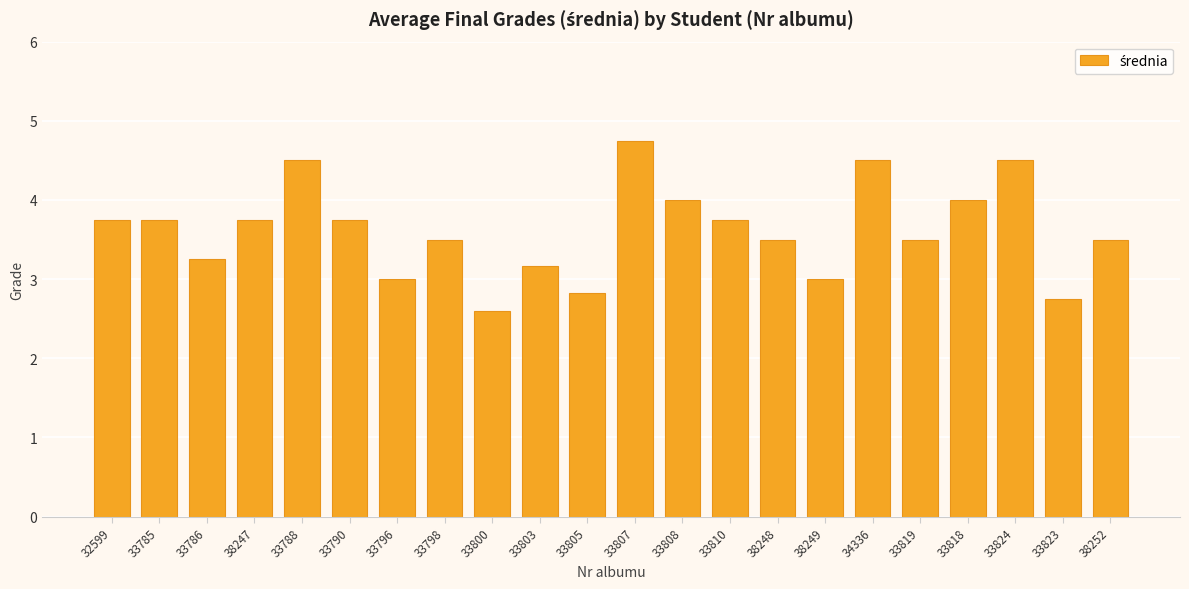

What is the label of the 2nd bar from the right?

33823